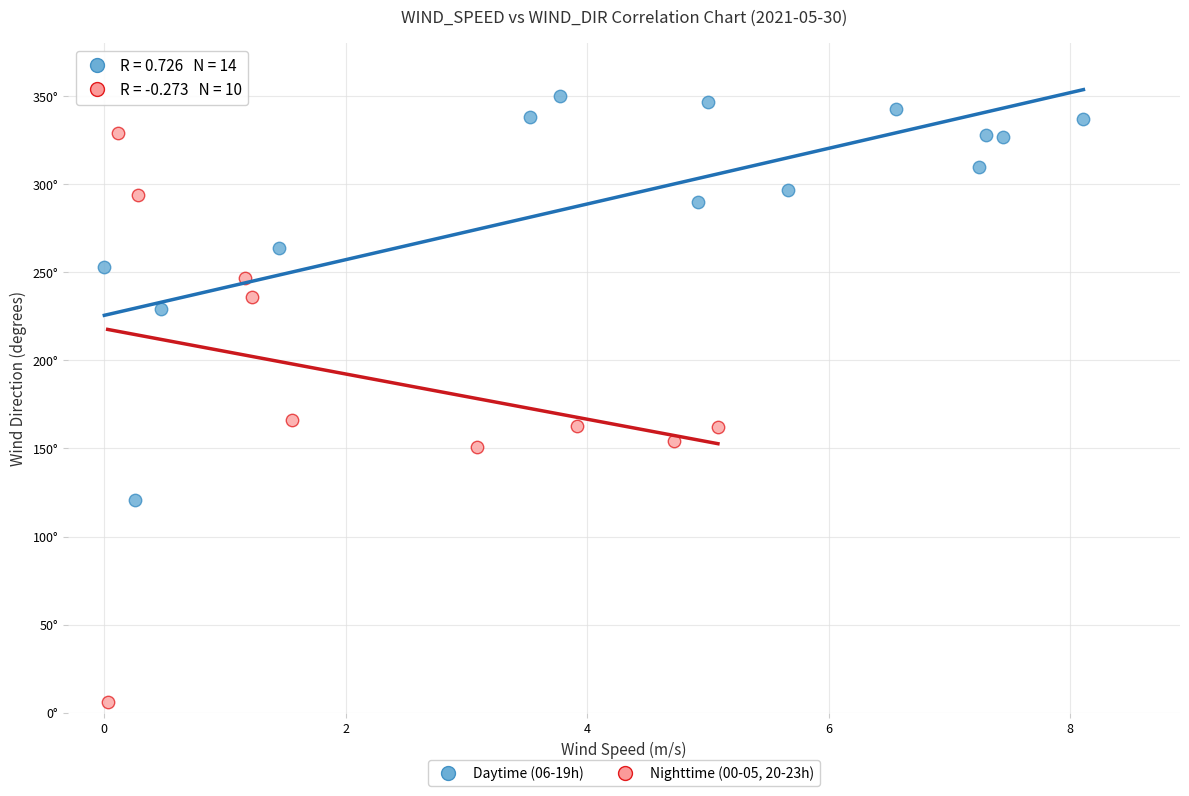

Which series reaches the minimum Y coordinate?

Nighttime (00-05, 20-23h)